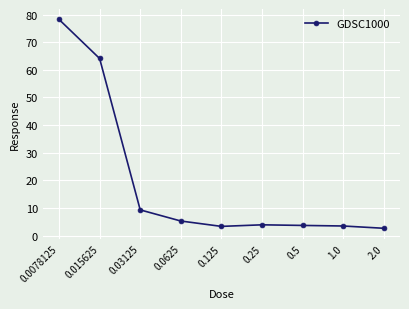

What is the value of the 7th point from the left?

3.7